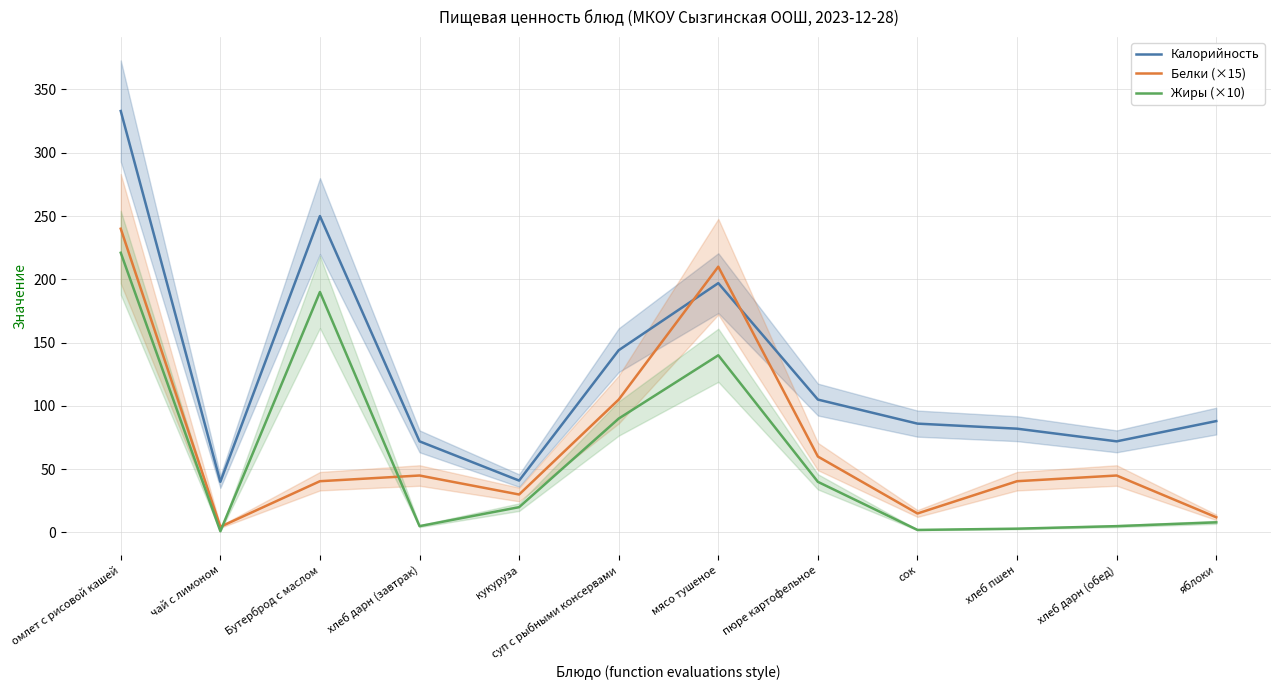

Between хлеб пшен and хлеб дарн (обед), which is larger?

хлеб пшен